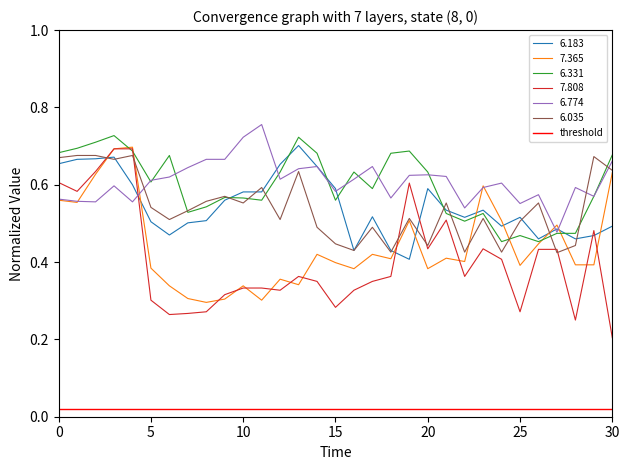

How many 7.808 values are between 0 and 1?

31